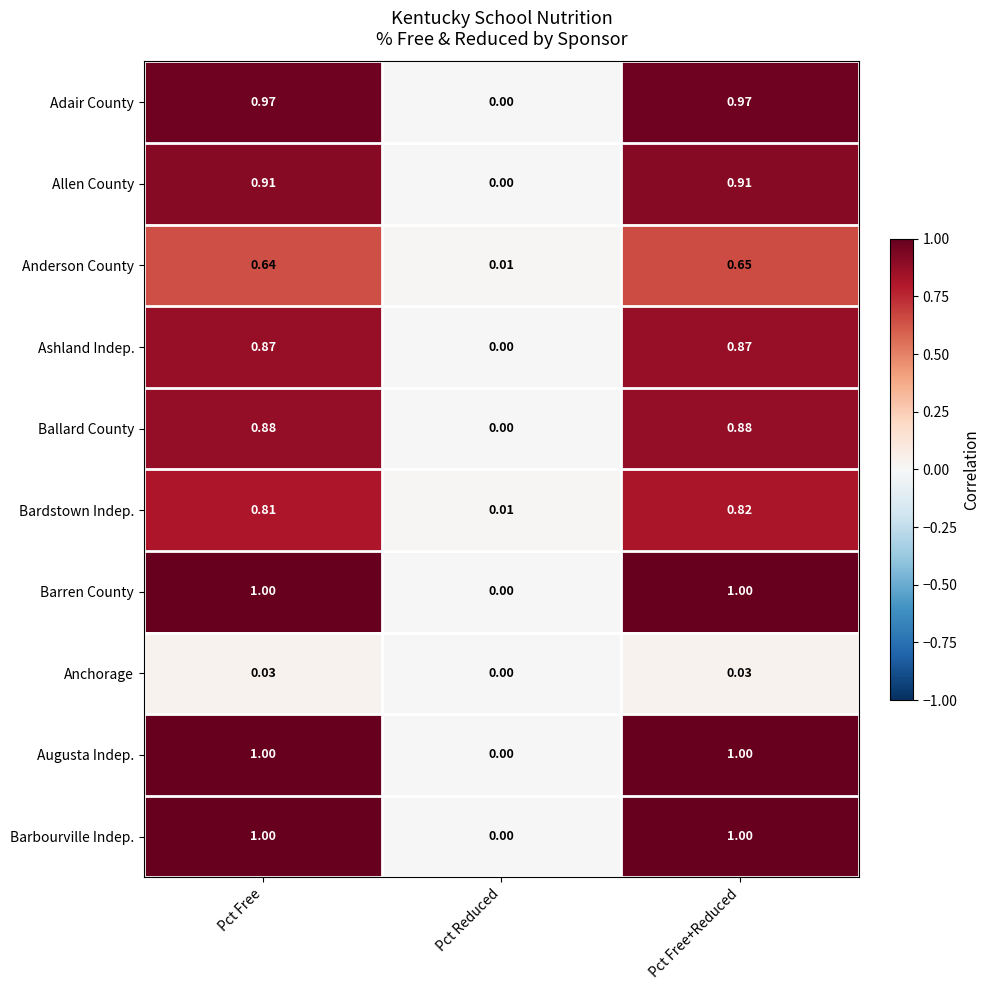

Is the value of Ashland Indep. at Pct Free greater than the value of Allen County at Pct Free?

No